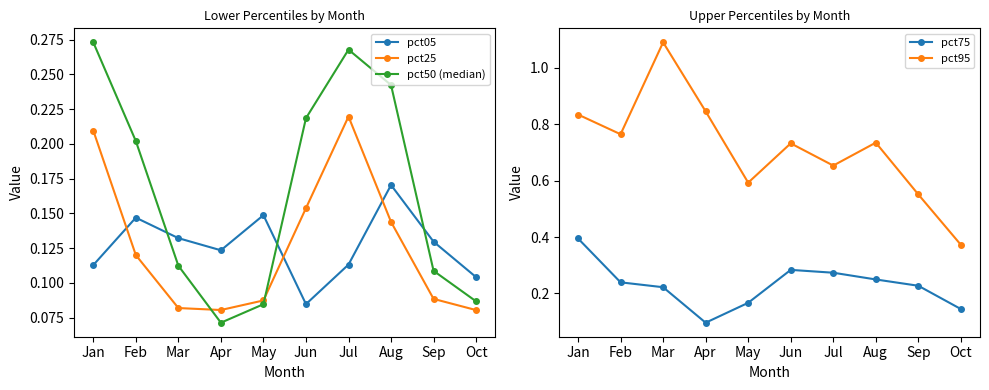

True or false: pct05 has more than 1 interior local peaks.

True